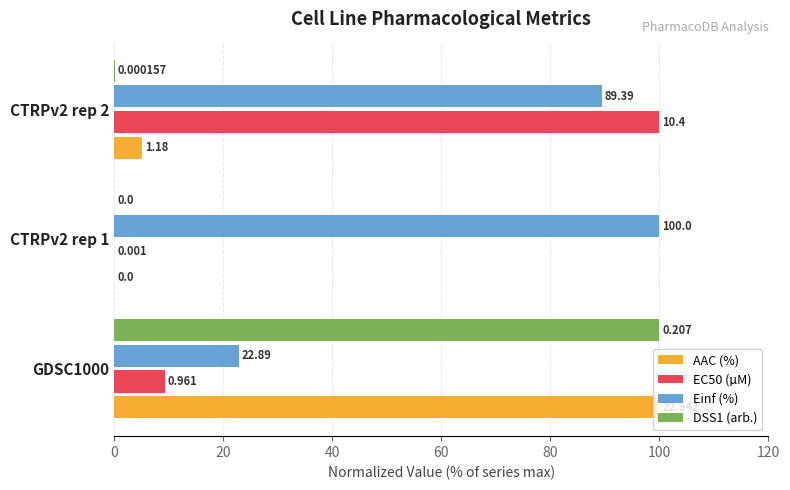

Is the value of DSS1 (arb.) at CTRPv2 rep 1 greater than the value of Einf (%) at GDSC1000?

No